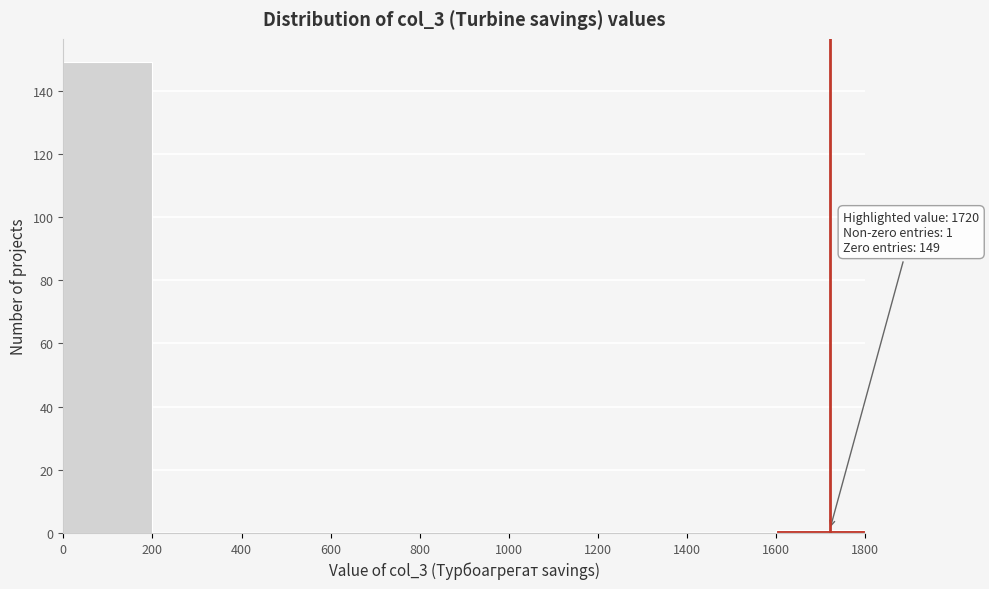

Over which range of the x-axis is the bar tallest?

0 to 200